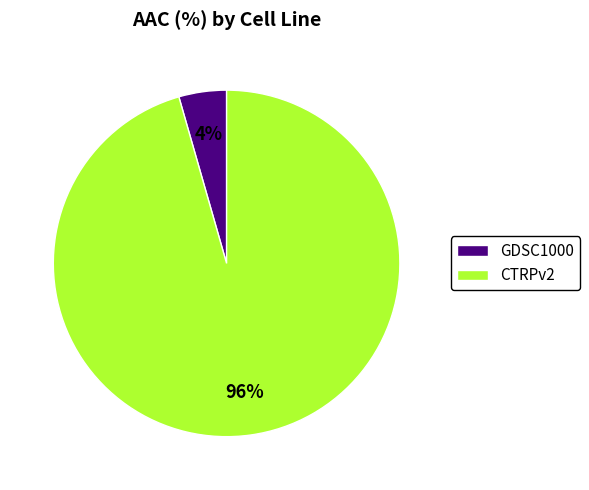

To the nearest percent, what is the combined percentage of CTRPv2 and GDSC1000?

100%